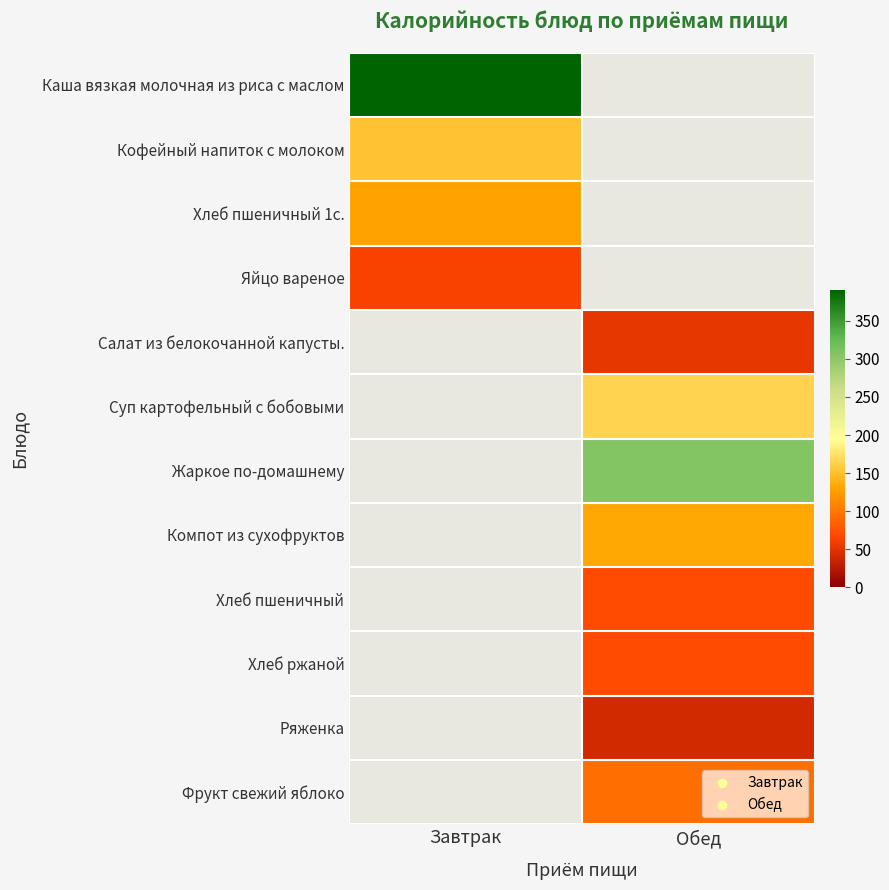

Is it true that Суп картофельный с бобовыми equals 163.8 at Обед?

True